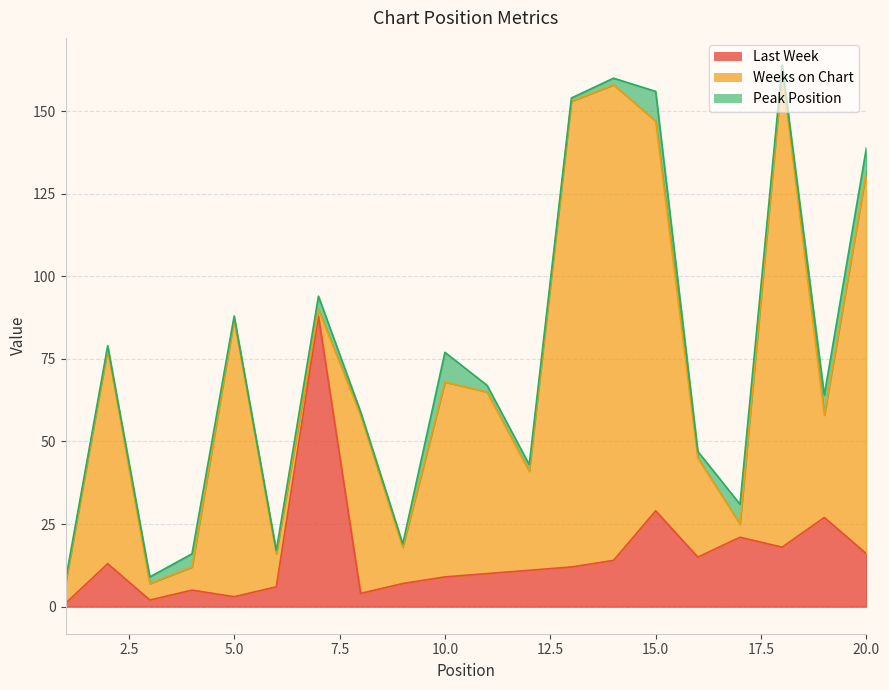

List the series in order of their overall mean, highest first.

Weeks on Chart, Last Week, Peak Position